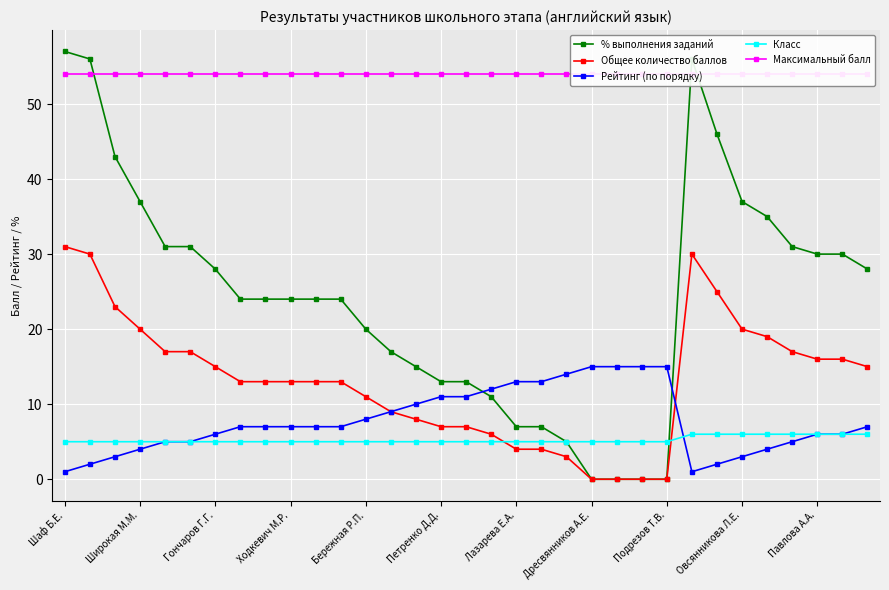

The value of Максимальный балл at 31 is 54. True or false?

True